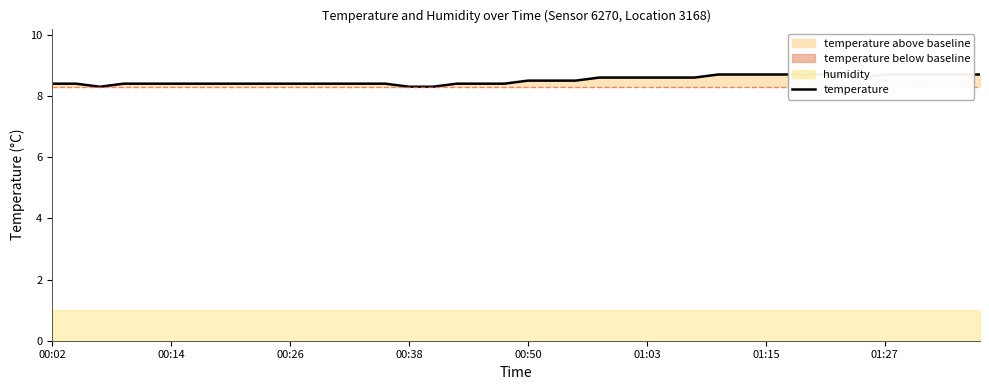

The chart shows a value of 3.2 at 32. True or false?

False